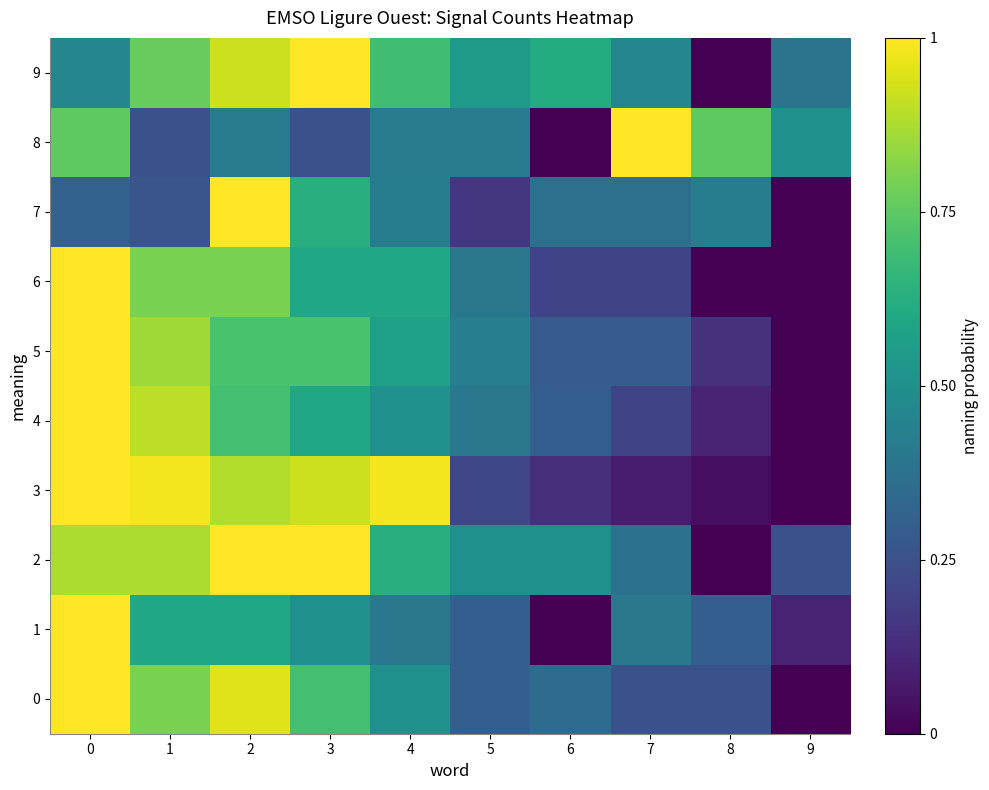

Between 1 and 5, which series saw the biggest shift?

3